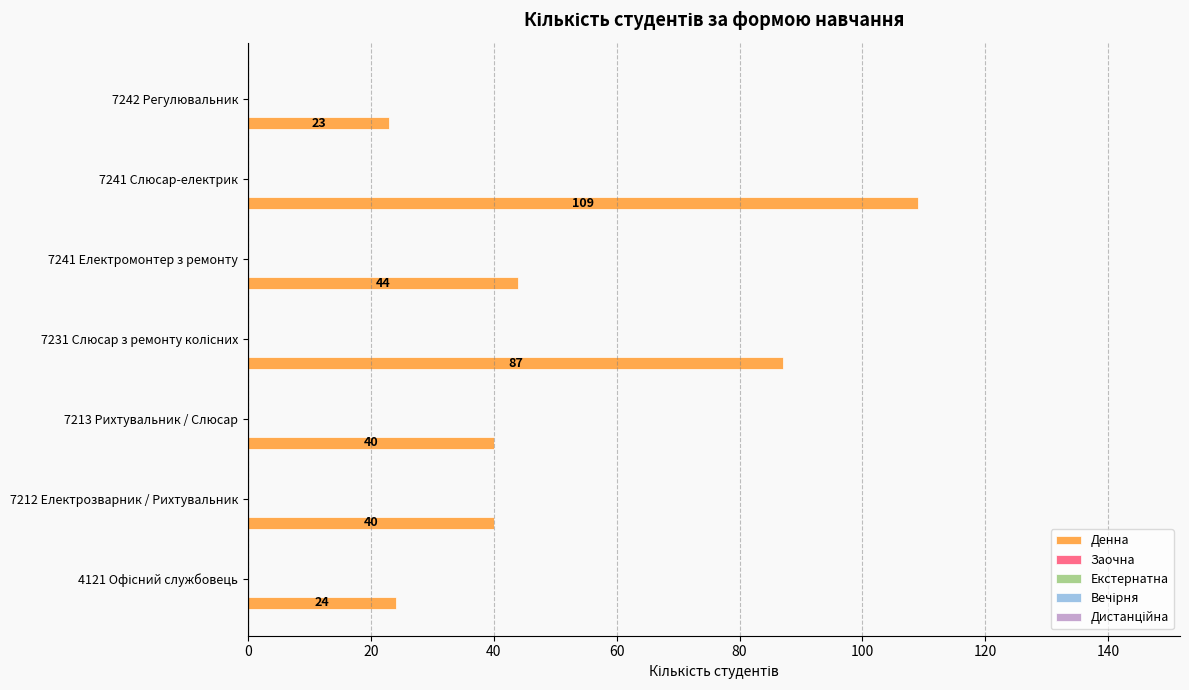

Reading top to bottom, what are all the values shown in this chart?

23	109	44	87	40	40	24